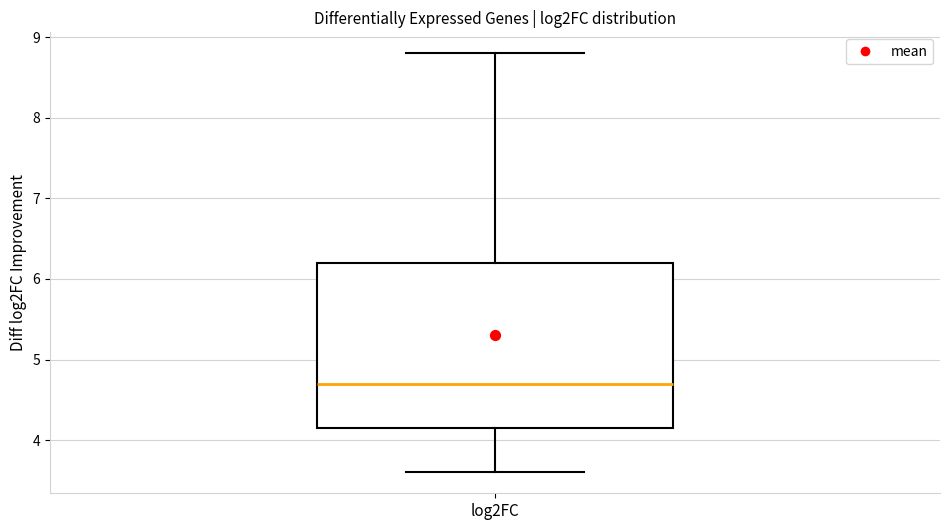

Transcribe this box plot: give where the median line is, the range the box spans, and where the two whiskers end, as read against the y-axis. The values are not printed on the chart, so give them approximately, as read against the axis.

median 4.7, box 4.2 to 6.2, whiskers 3.6 to 8.8